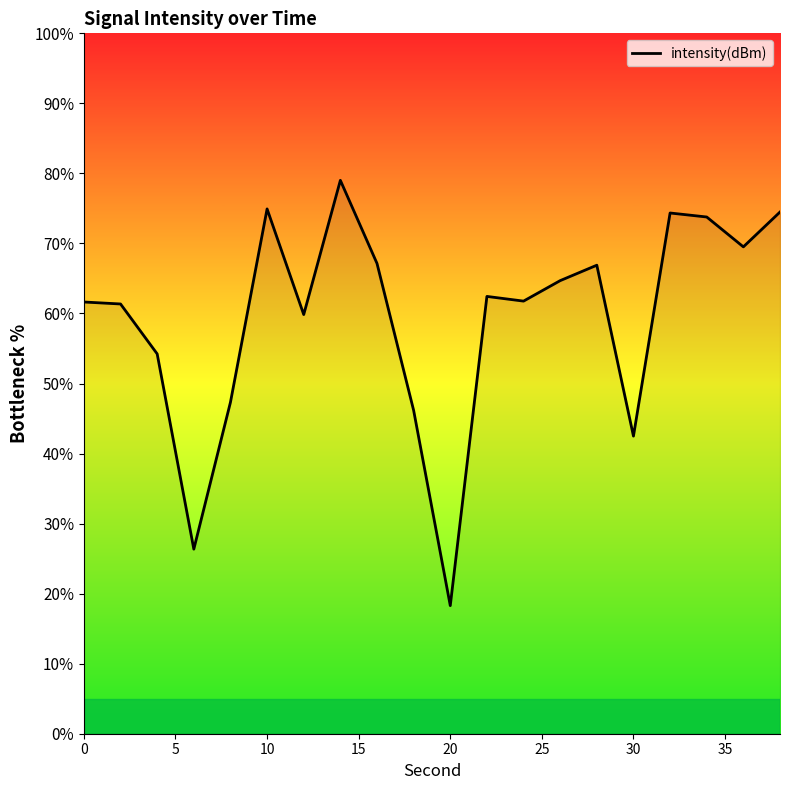

What is the greatest value displayed?

79.0